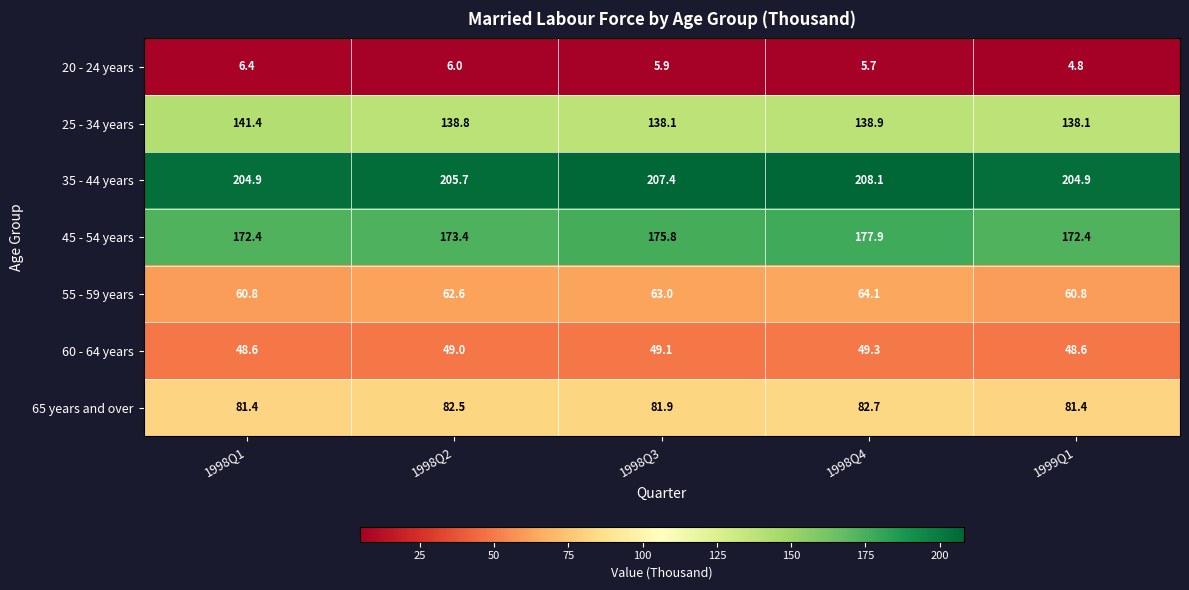

The 25 - 34 years series shows 138.8 at 1998Q2. True or false?

True